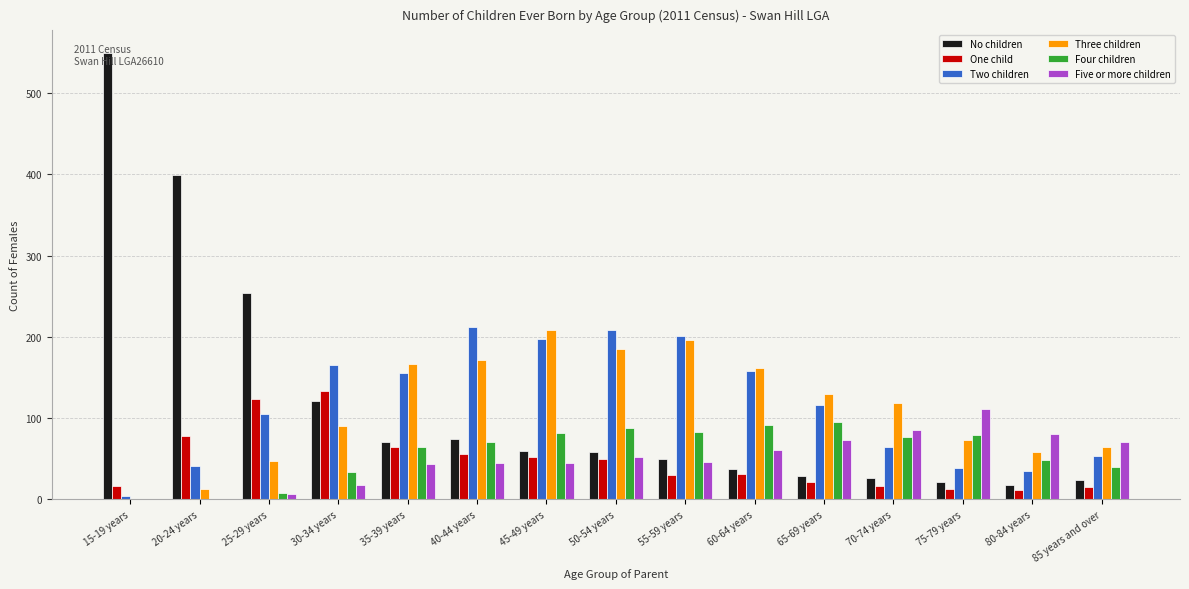

Which label corresponds to the largest value in the chart?

15-19 years